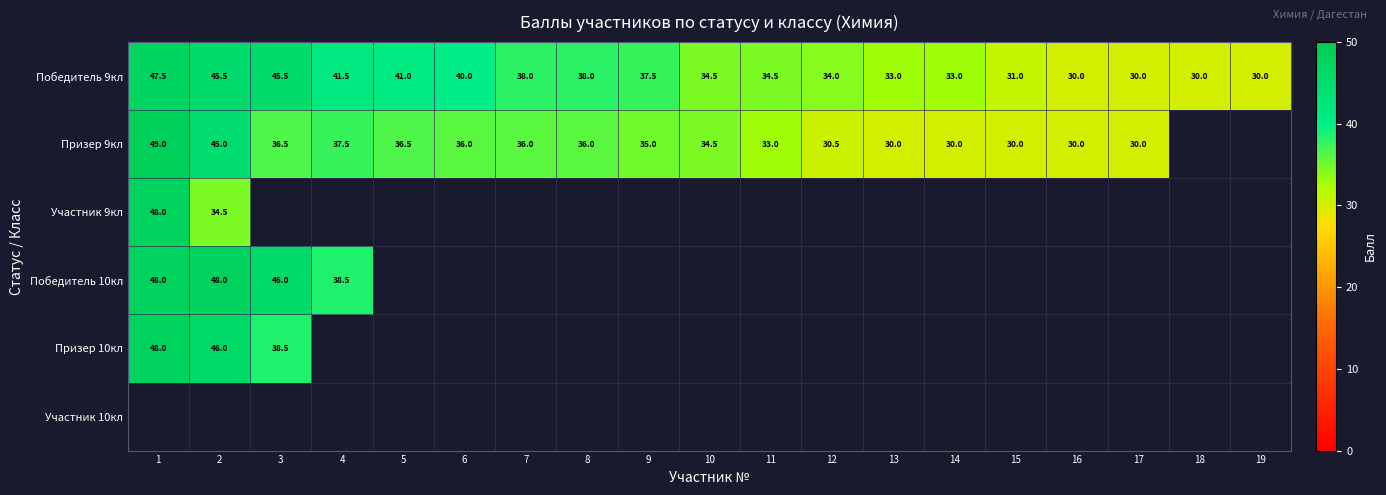

Which label corresponds to the largest value in the chart?

1